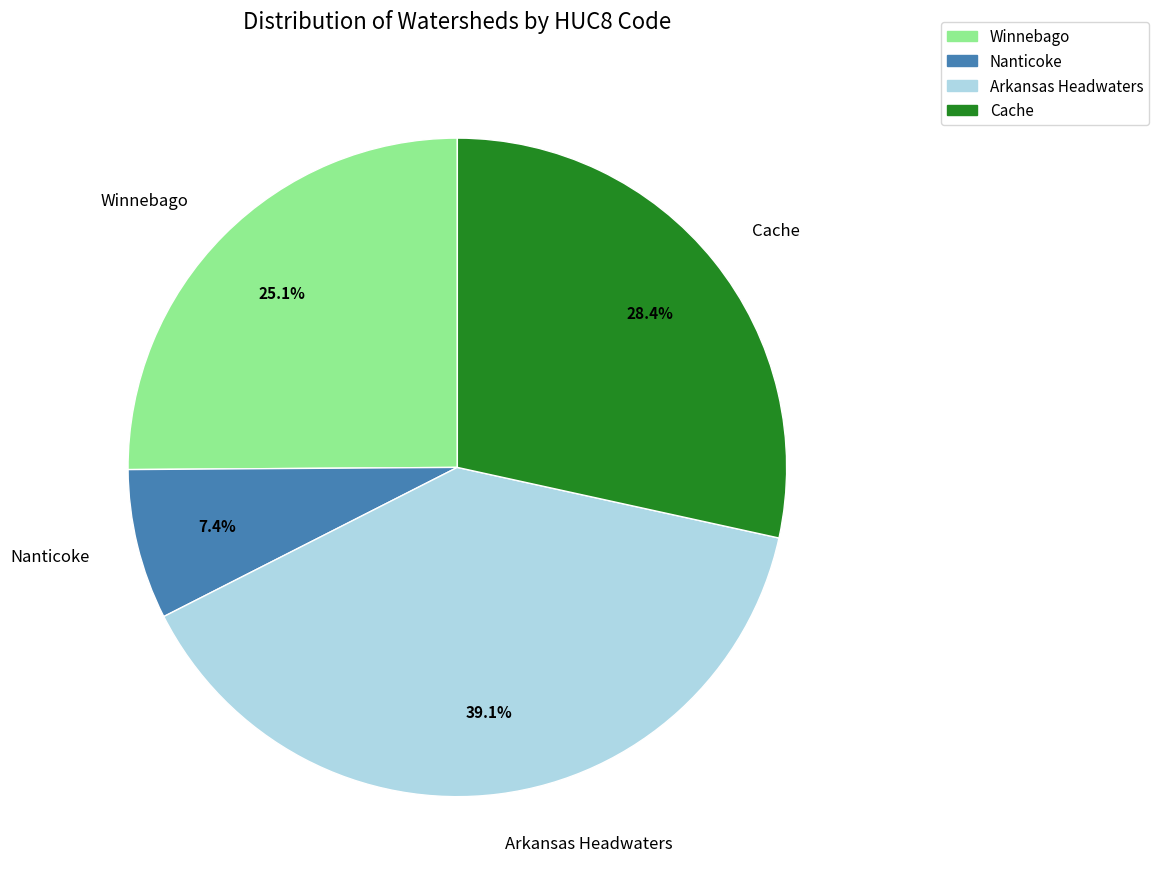

To the nearest percent, what is the difference between the largest and smallest slice percentages?

32%